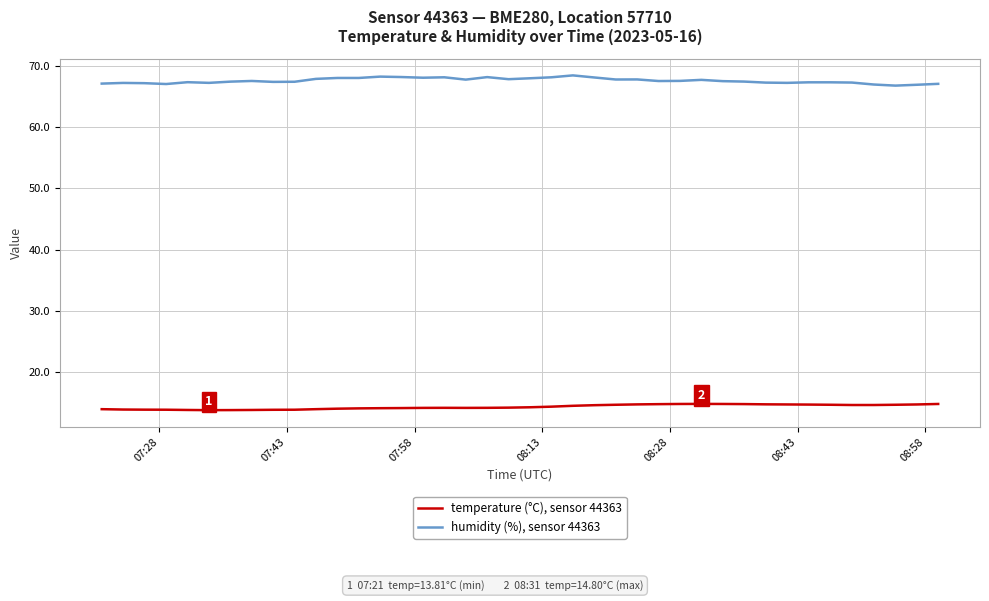

What is the sum of all humidity (%), sensor 44363 values?

2703.0